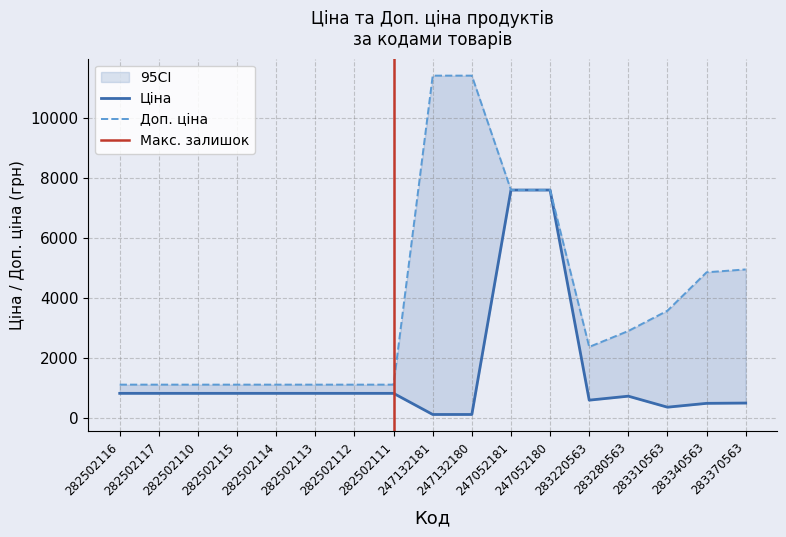

Reading left to right, what are all the values shown in this chart?

Ціна: 818.5	818.5	818.5	818.5	818.5	818.5	818.5	818.5	114.1	114.1	7596.5	7596.5	591.6	724.5	357.4	485.4	495.0
Доп. ціна: 1109.2	1109.2	1109.2	1109.2	1109.2	1109.2	1109.2	1109.2	11410.0	11410.0	7596.5	7596.5	2366.5	2897.8	3573.9	4853.8	4950.4